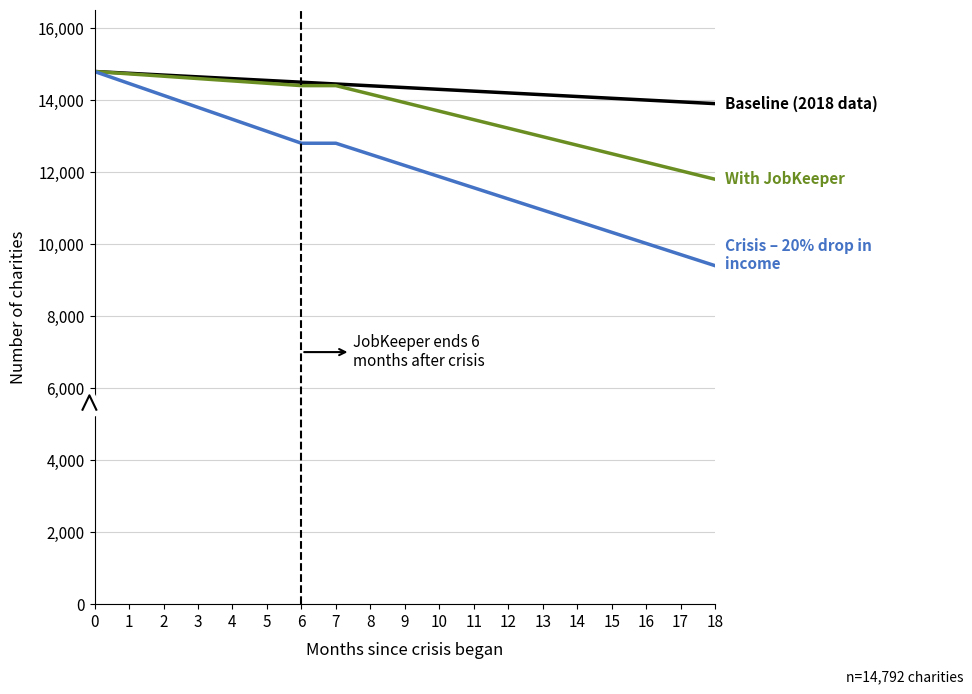

Is it true that Baseline (2018 data) equals 9970.0 at 7?

False